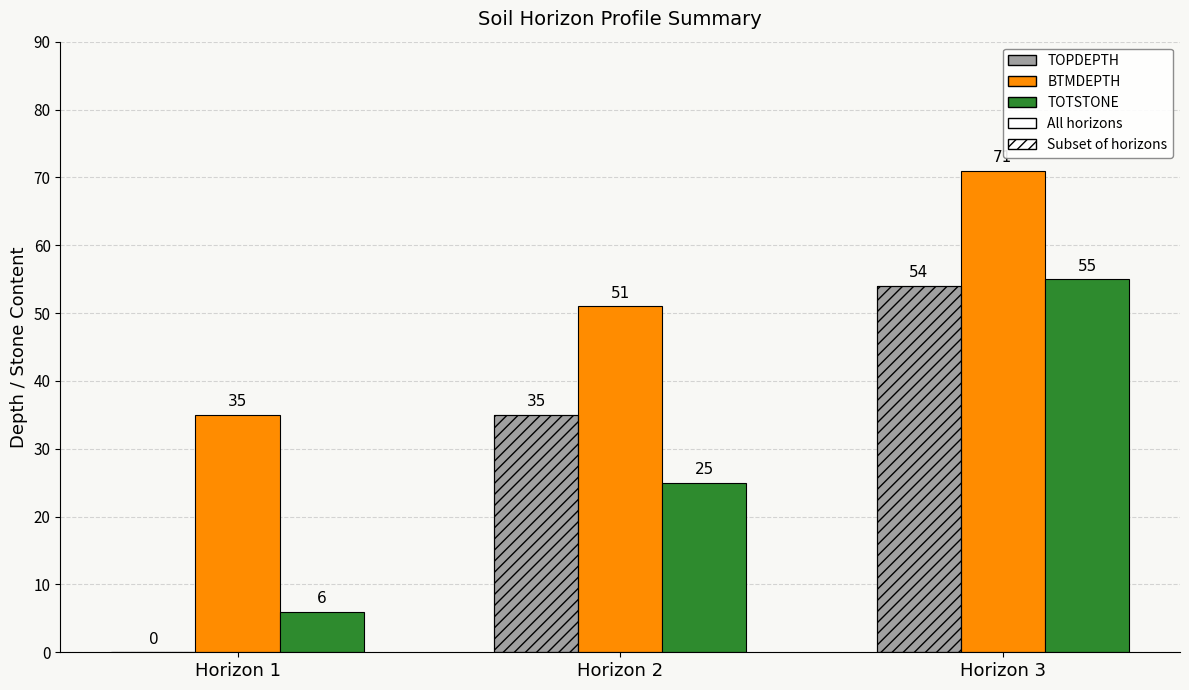

What is the highest value of the BTMDEPTH series?

71